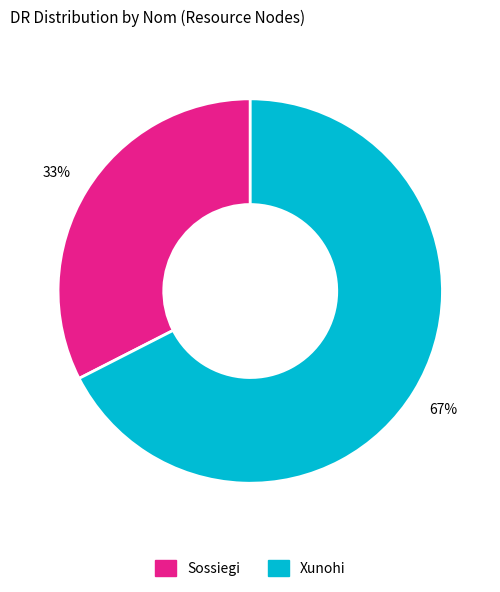

Which category has the biggest portion of the pie?

Xunohi